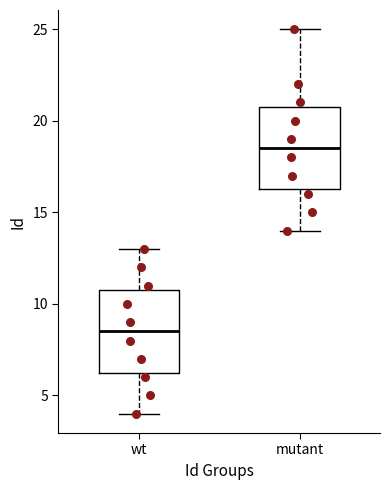

Reading left to right, transcribe this box plot: for each box, give where its median line is, the range the box spans, and where its two whiskers end, as read against the y-axis. The values are not printed on the chart, so give them approximately, as read against the axis.

wt: median 8.5, box 6.5 to 11.0, whiskers 4.0 to 13.0
mutant: median 18.5, box 16.5 to 21.0, whiskers 14.0 to 25.0